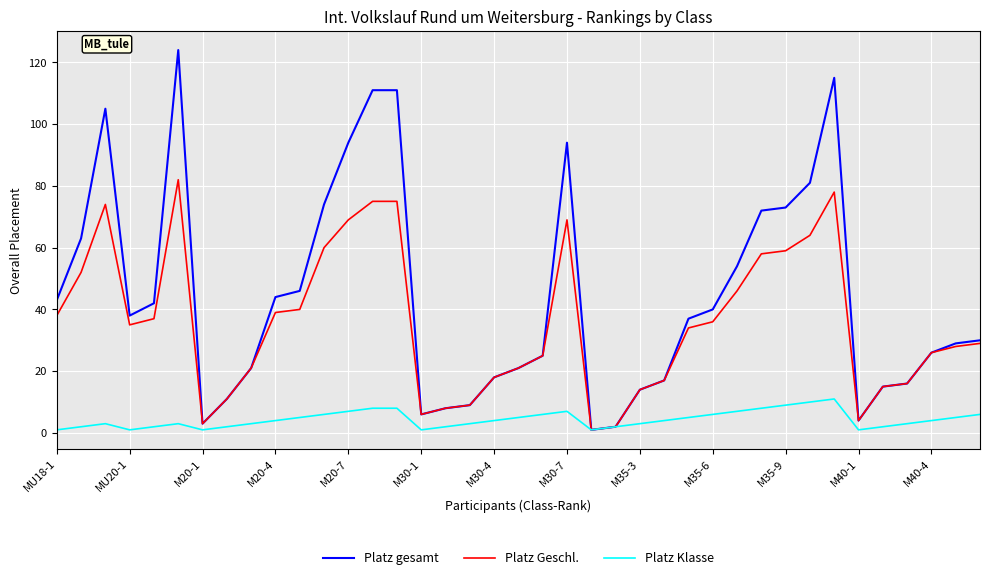

What is the maximum value shown in the chart?

124